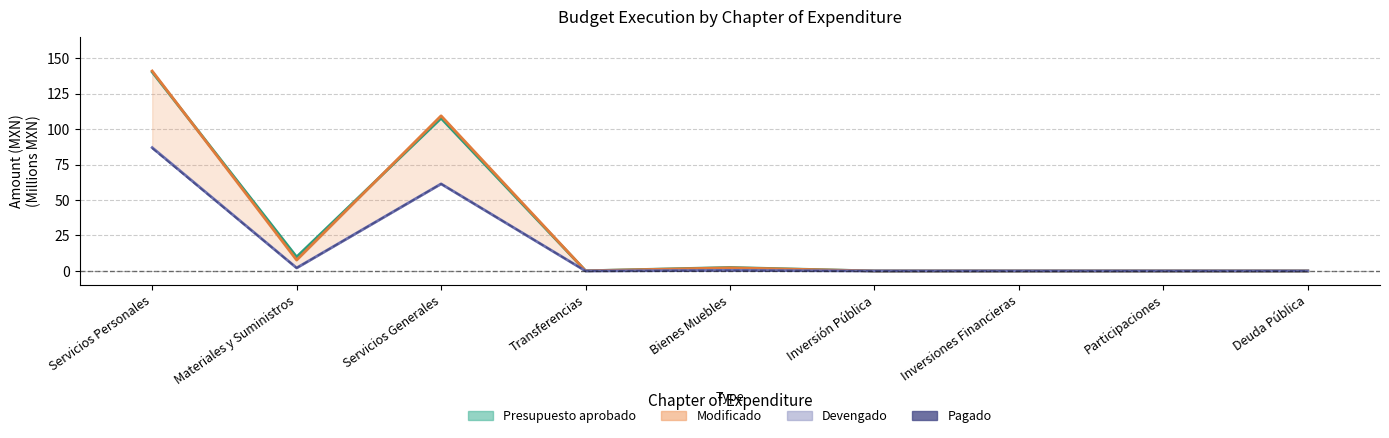

True or false: Devengado (line) and Presupuesto aprobado (line) intersect in this chart.

False